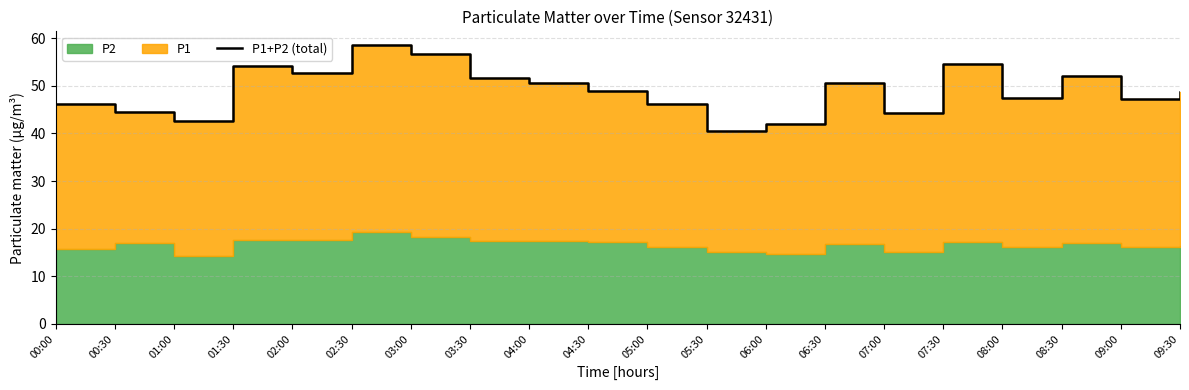

The chart shows a value of 13.3 at 06:30. True or false?

False